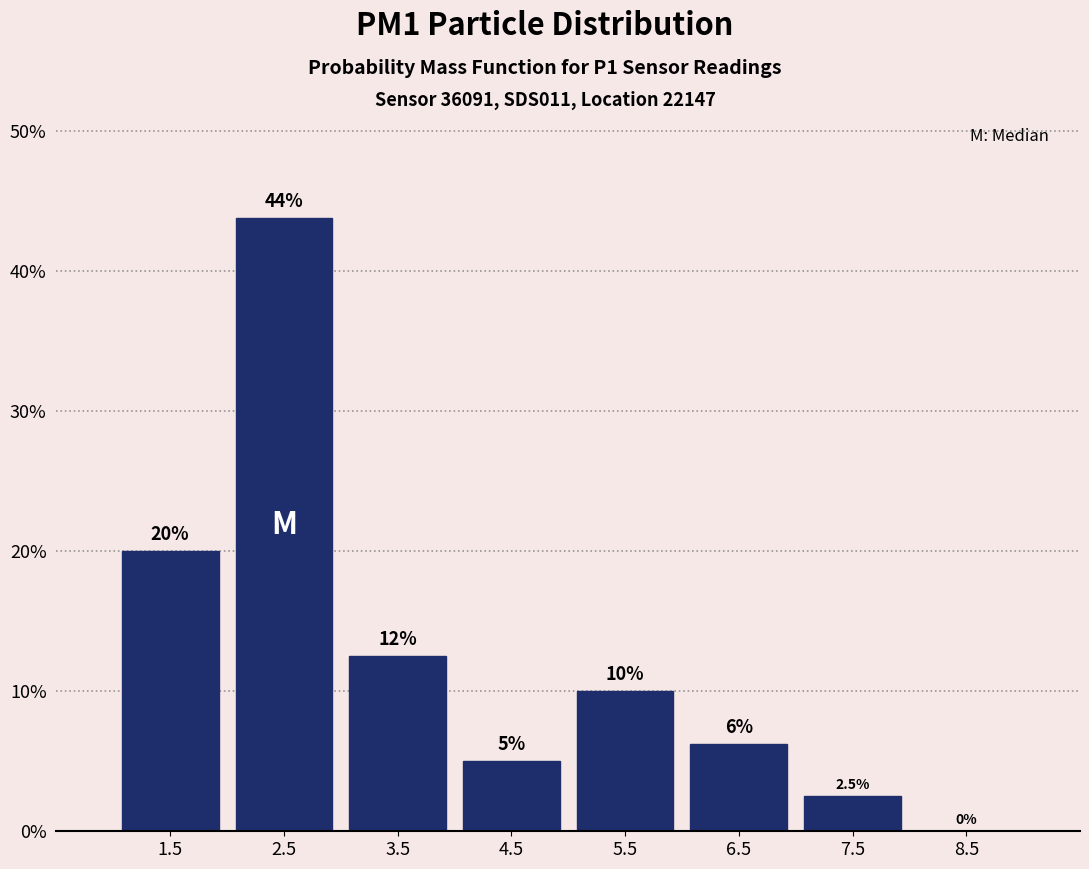

Over which range of the x-axis is the bar tallest?

2 to 3